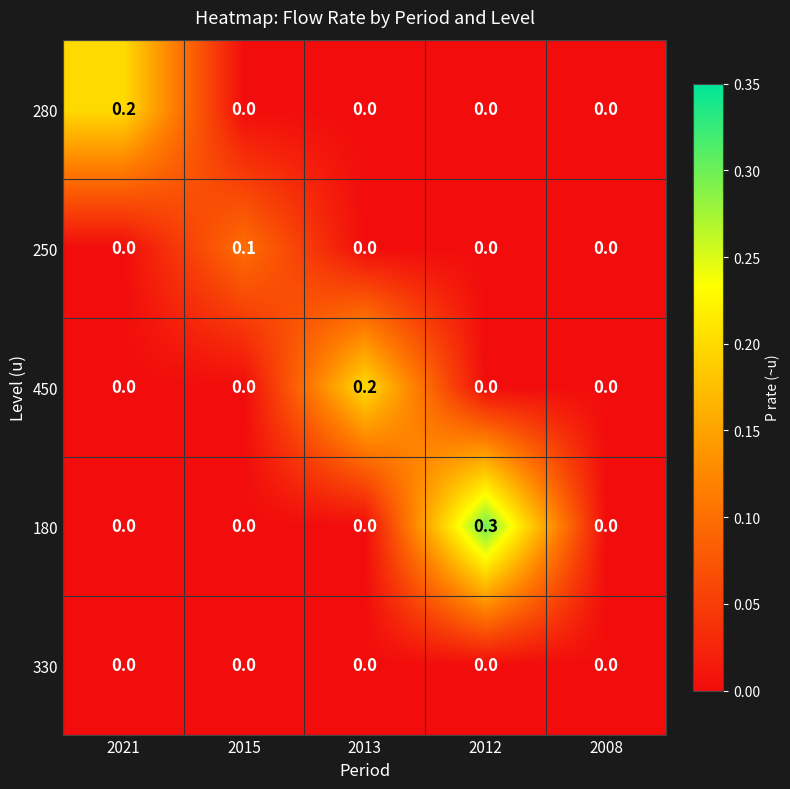

What is the spread (max minus min) of values at 2012?

0.3